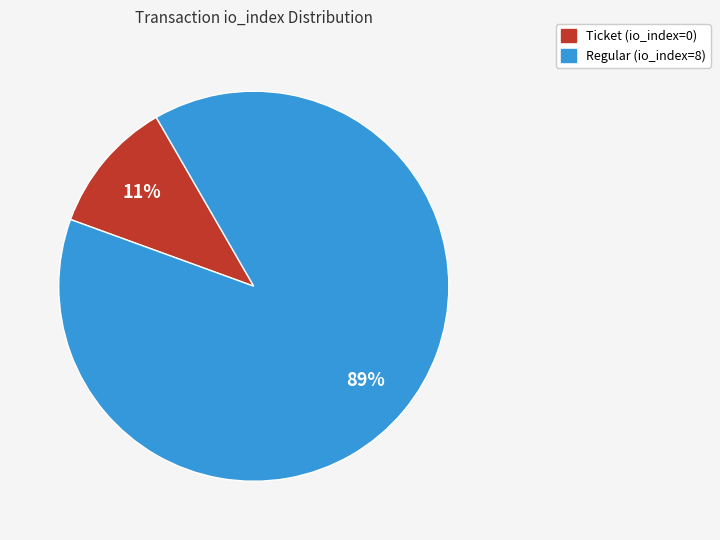

To the nearest percent, what is the average slice percentage?

50%